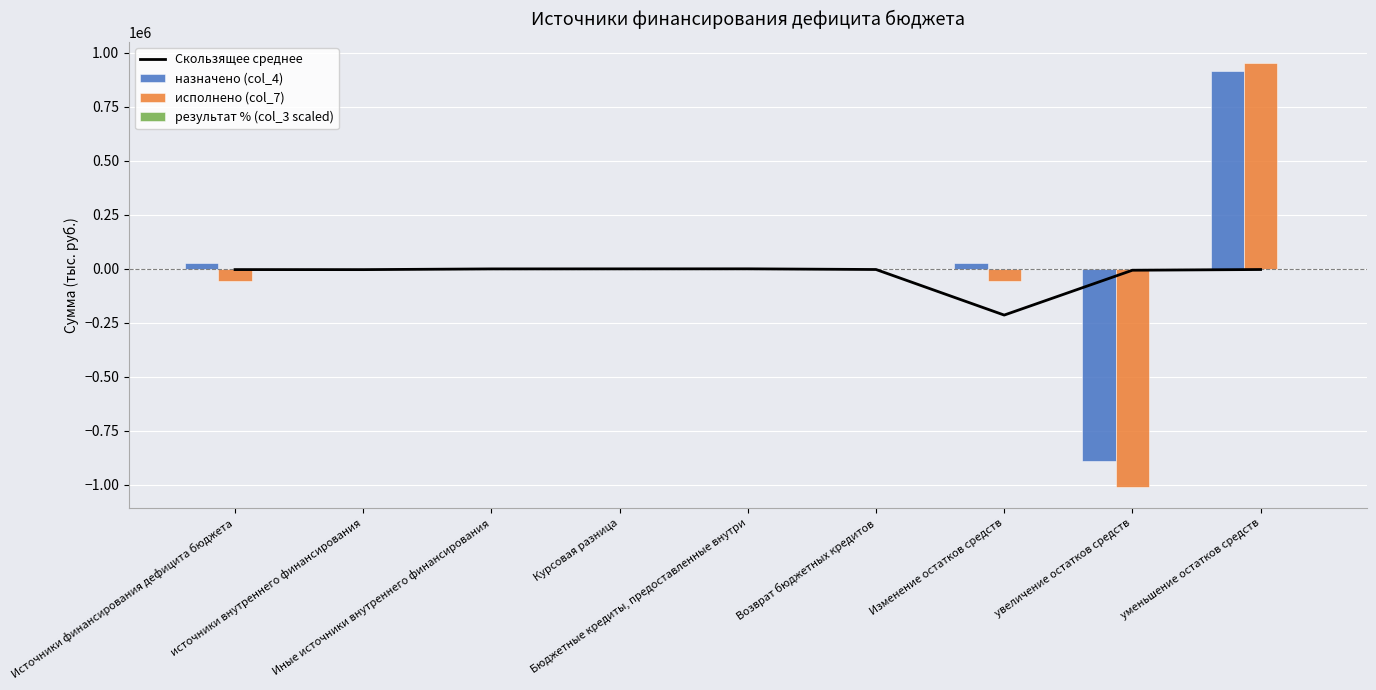

At how many categories does at least one series exceed 321940?

1